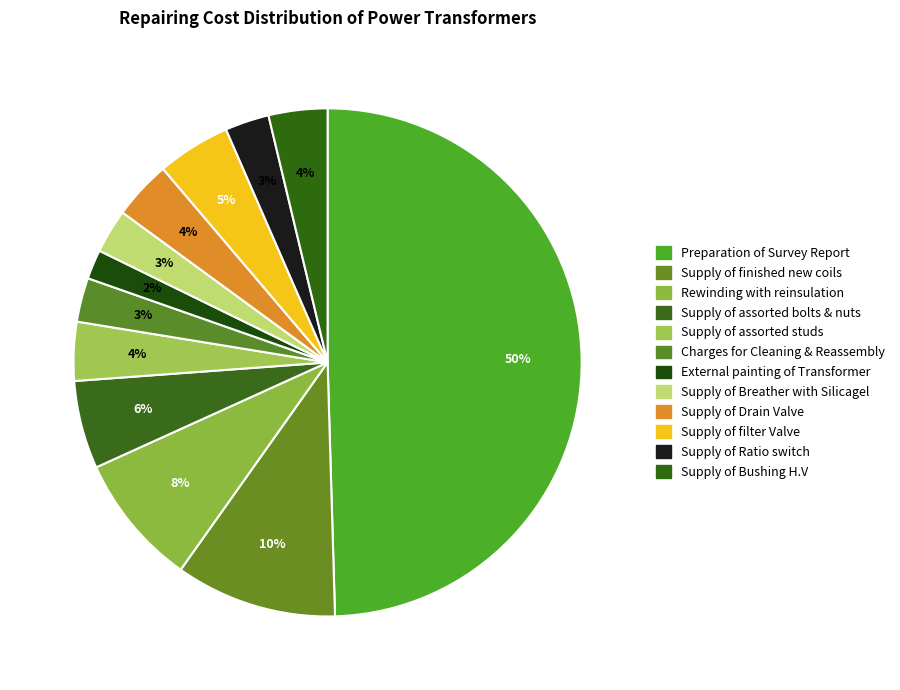

How many segments does this pie chart have?

12